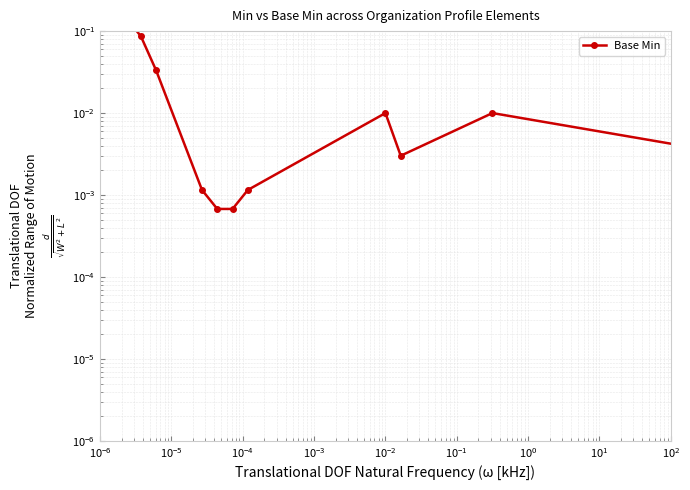

Is this an area chart (filled region under the line)?

No